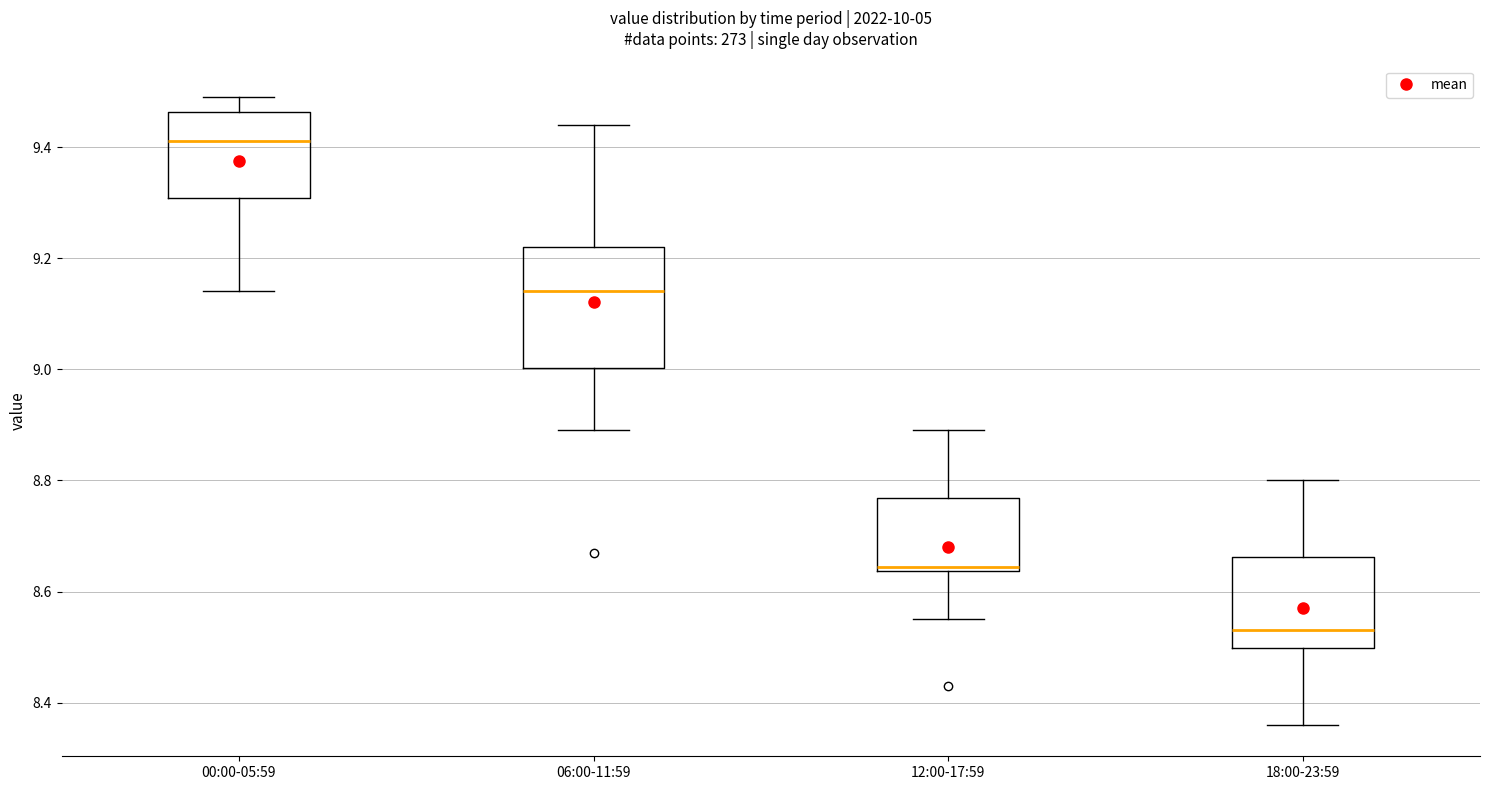

Which box has the highest median line?

00:00-05:59